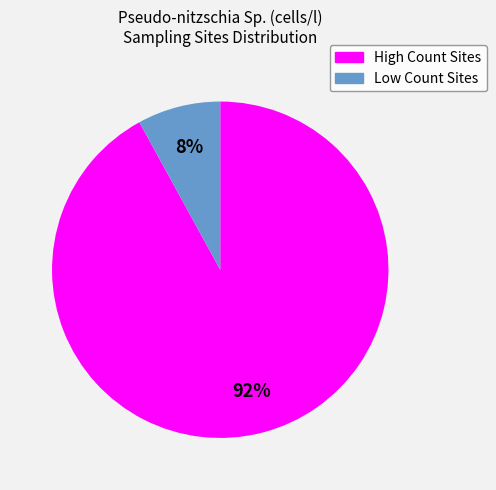

To the nearest percent, what is the difference between the largest and smallest slice percentages?

84%